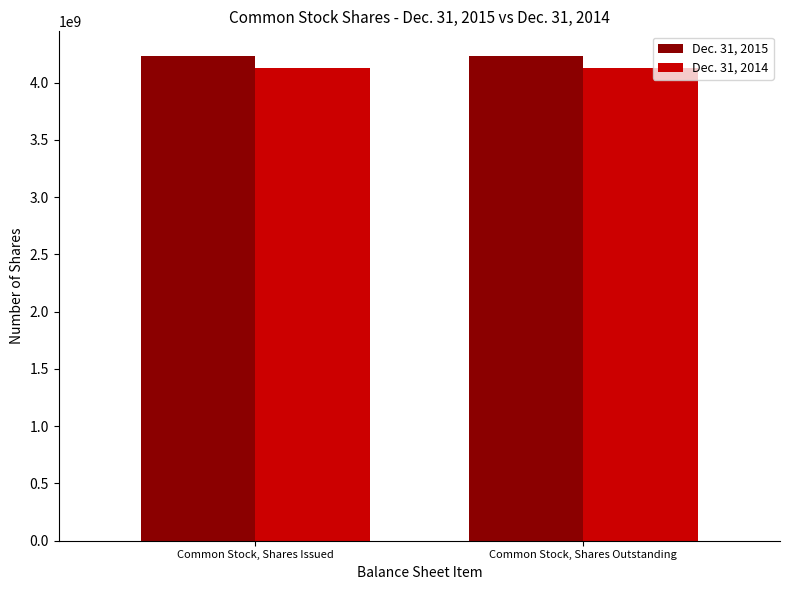

How many groups of bars are there?

2